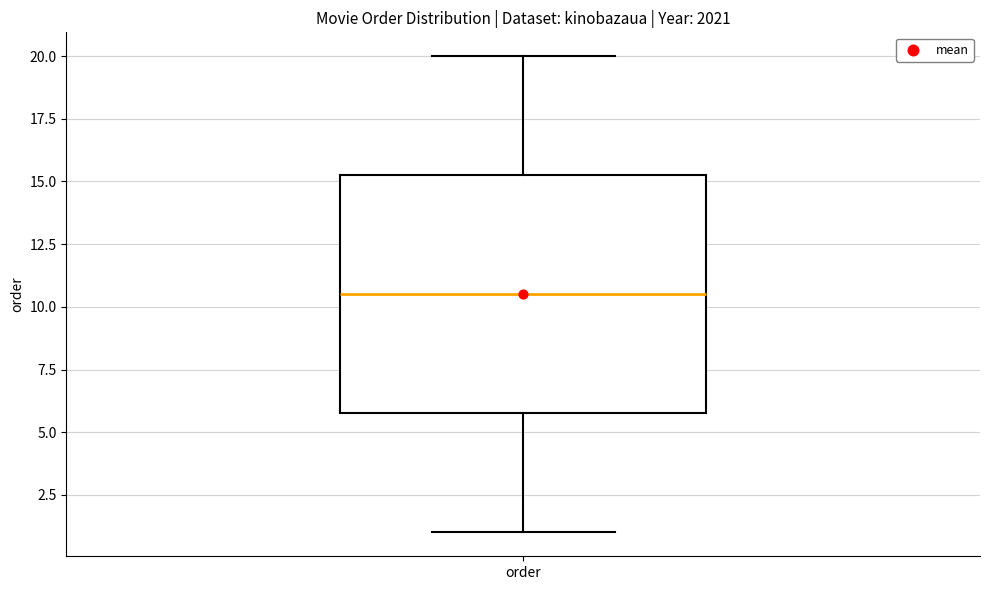

Read this box plot against the y-axis: the position of the median line, the range covered by the box, and the ends of both whiskers. The values are not printed on the chart, so give them approximately, as read against the axis.

median 10.5, box 6.0 to 15.5, whiskers 1.0 to 20.0